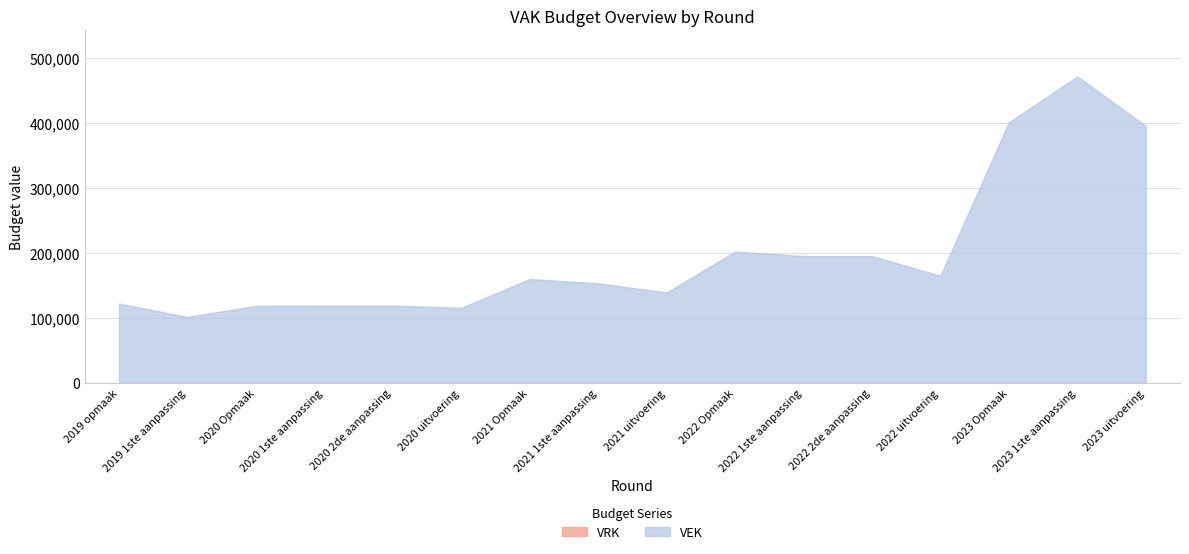

Between 2019 1ste aanpassing and 2020 2de aanpassing, which is larger?

2020 2de aanpassing